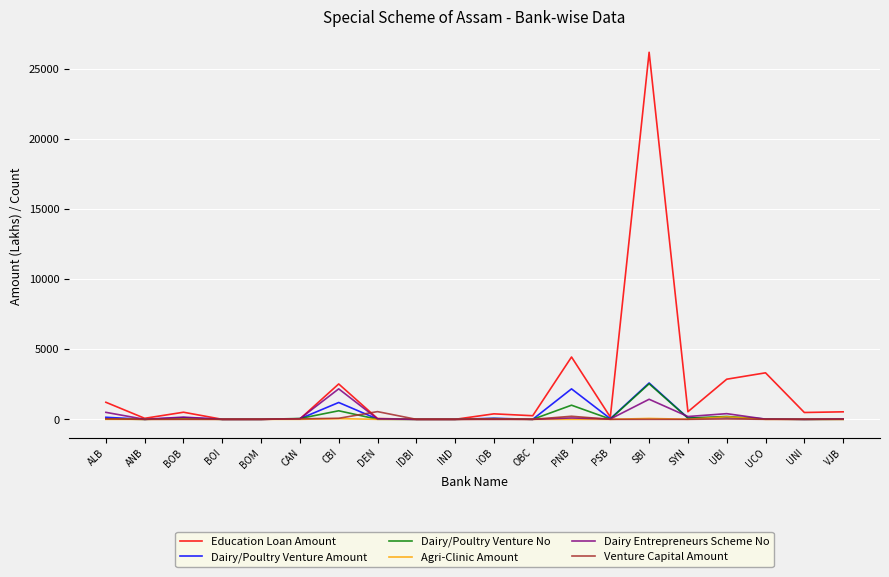

Between OBC and UCO, which series saw the biggest shift?

Education Loan Amount